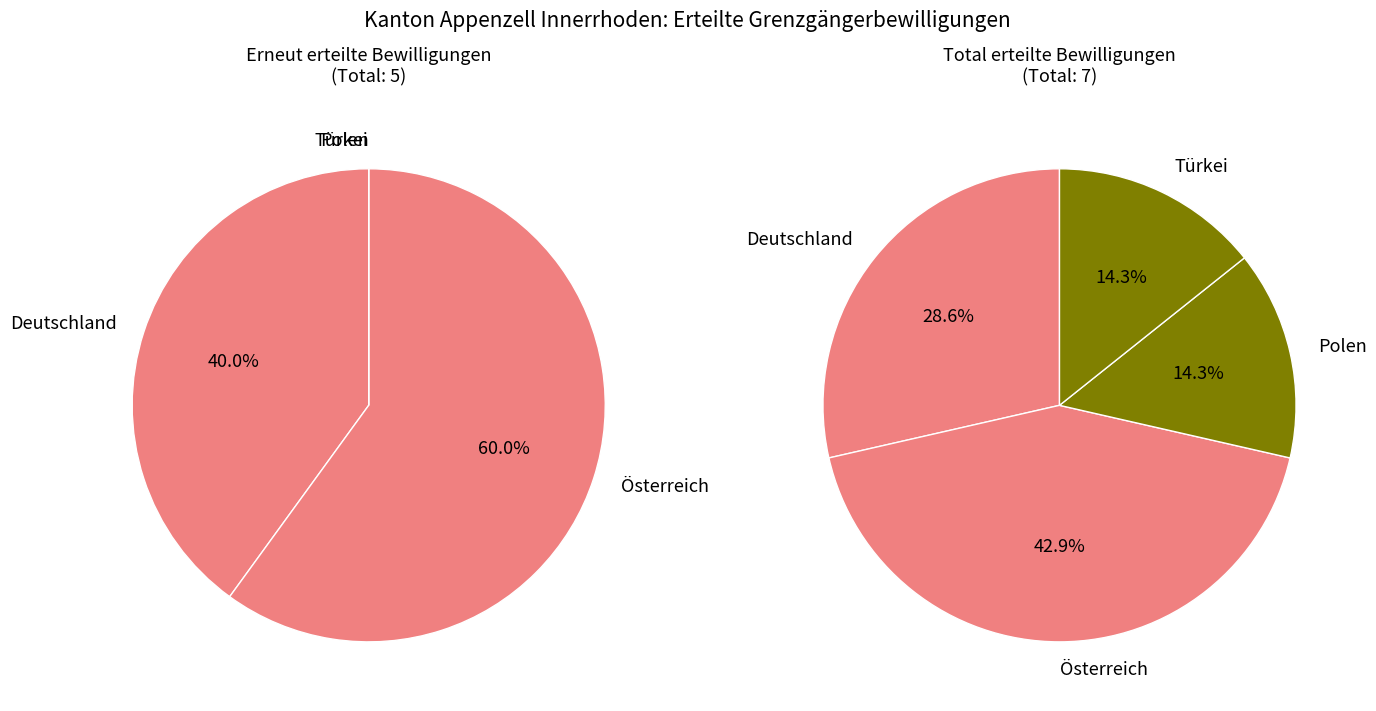

How many segments does this pie chart have?

4